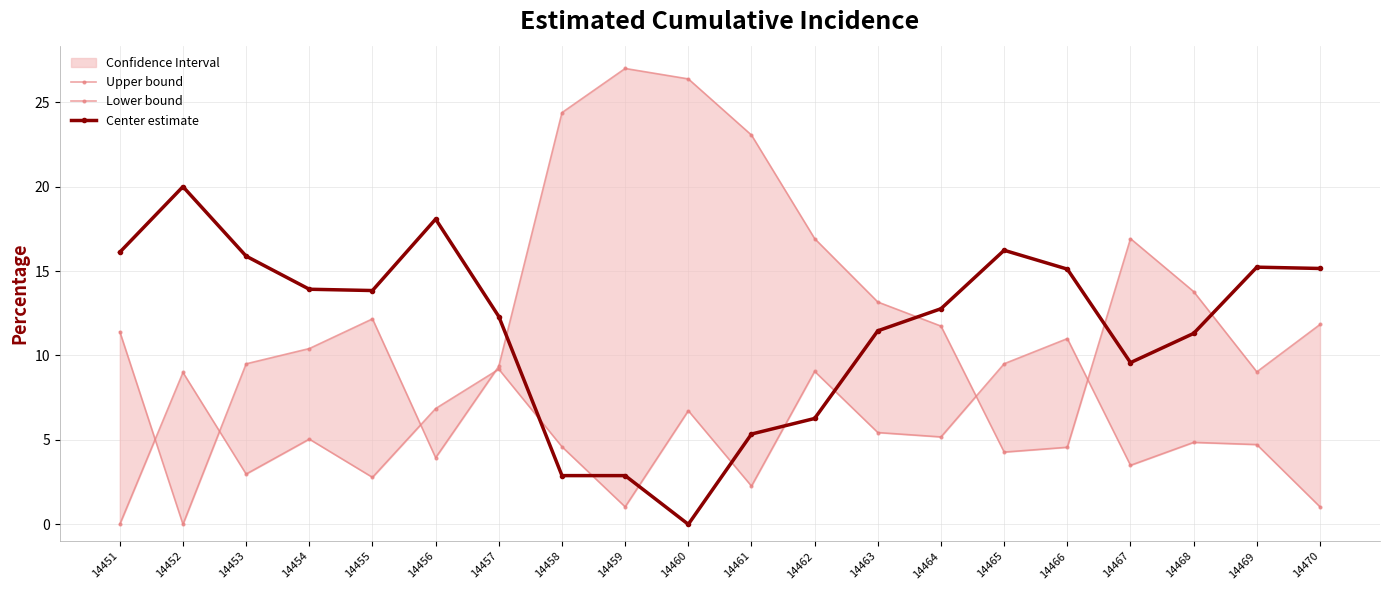

True or false: Upper bound and Lower bound intersect in this chart.

True